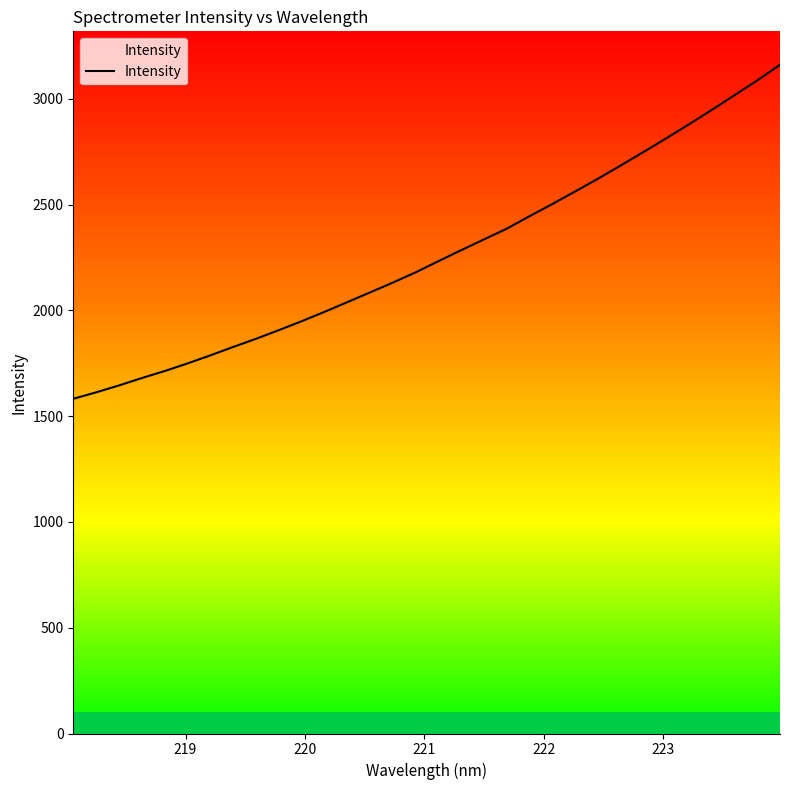

What is the minimum value for Intensity?

1582.2